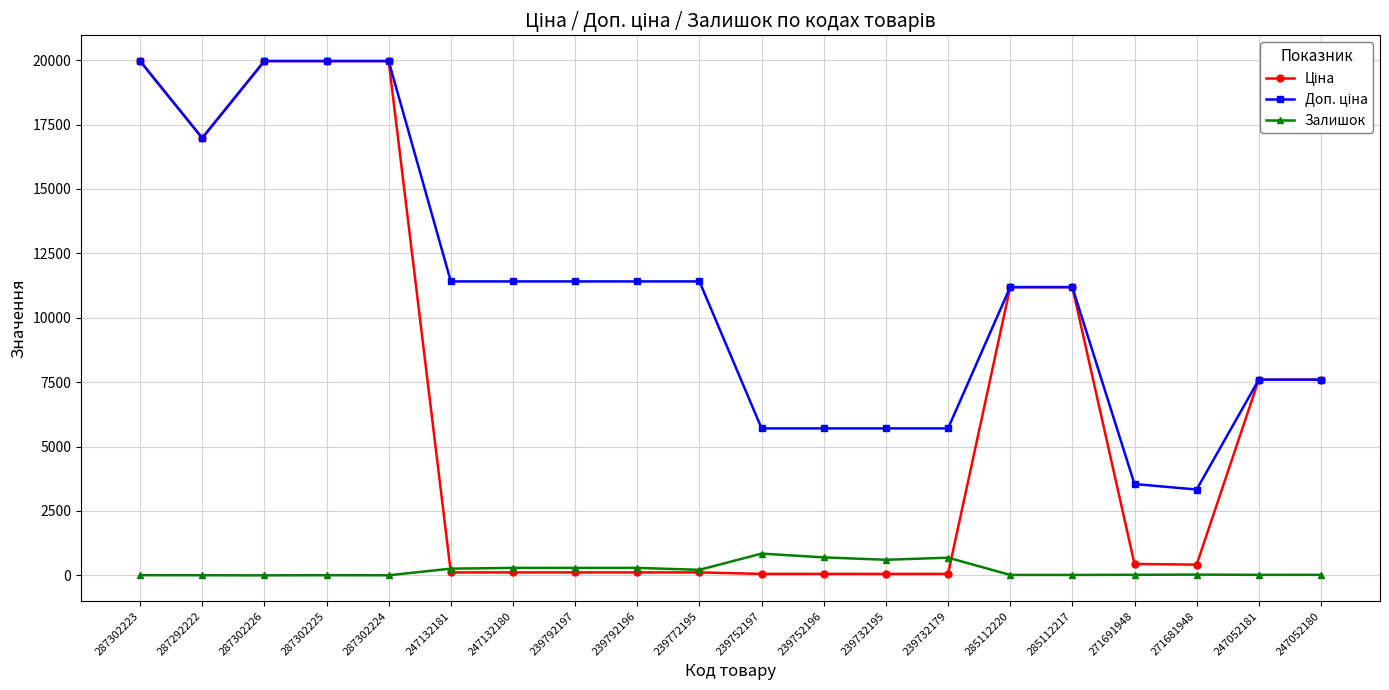

What is the greatest value displayed?

19964.2